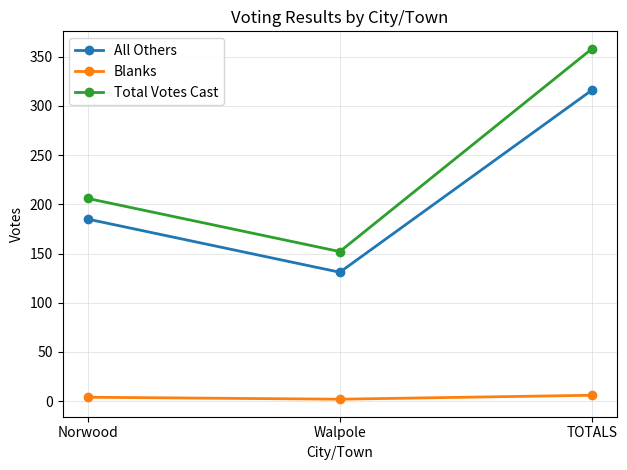

Does the chart have visible grid lines?

Yes